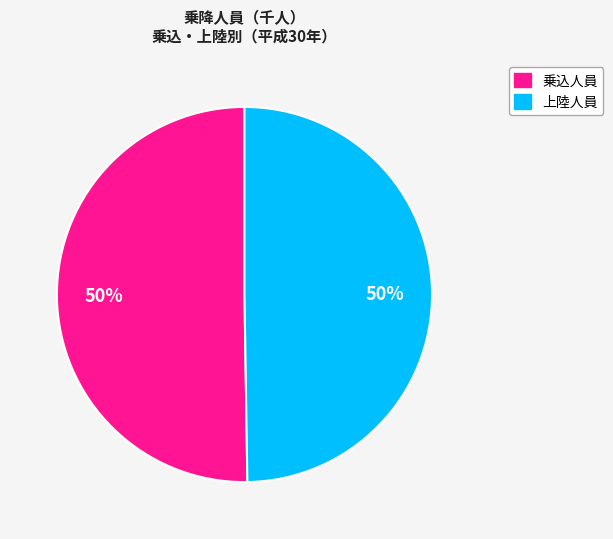

To the nearest percent, what is the average slice percentage?

50%